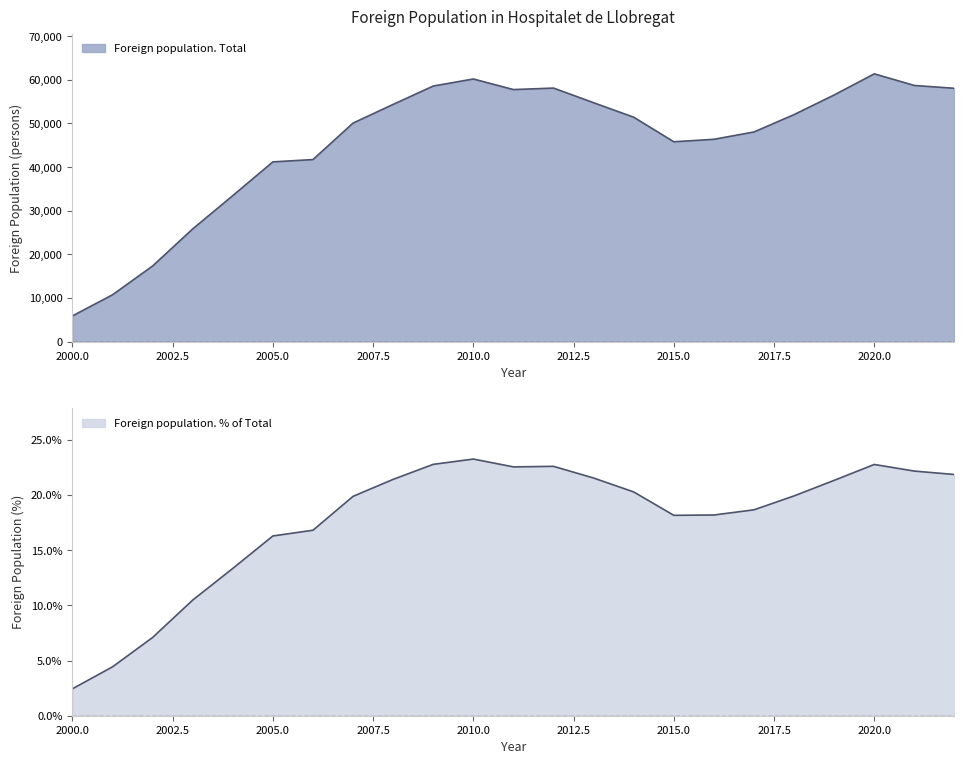

What is the difference between the highest and lowest values at 2002?

17325.9